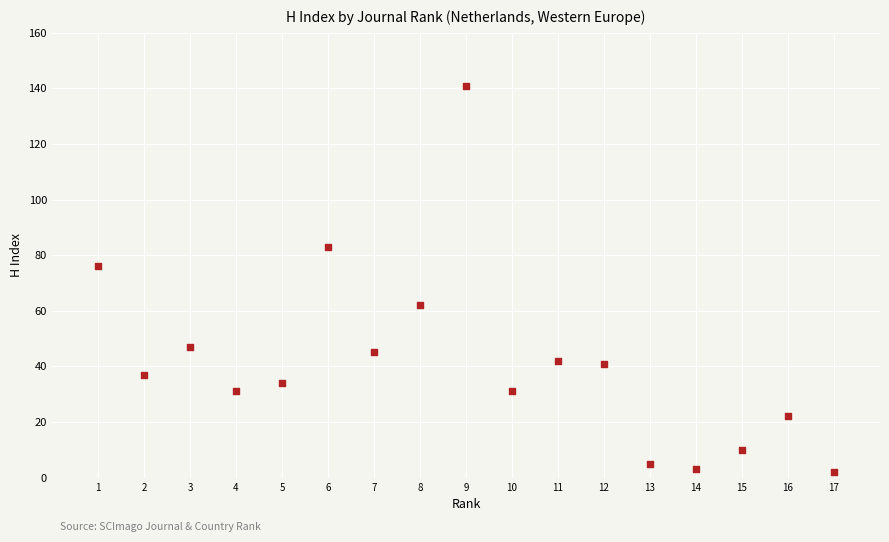

What Y value in the scatter plot is closest to 71?

76